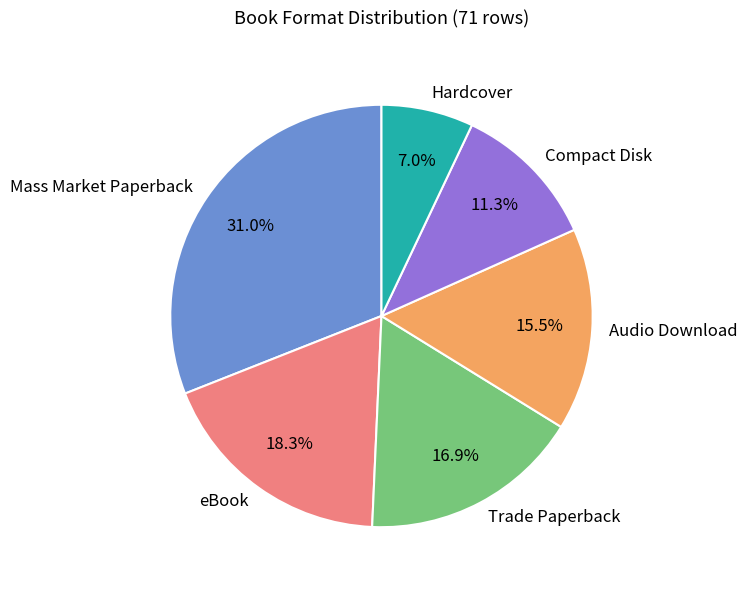

Is it true that Mass Market Paperback is 39% of the pie?

False